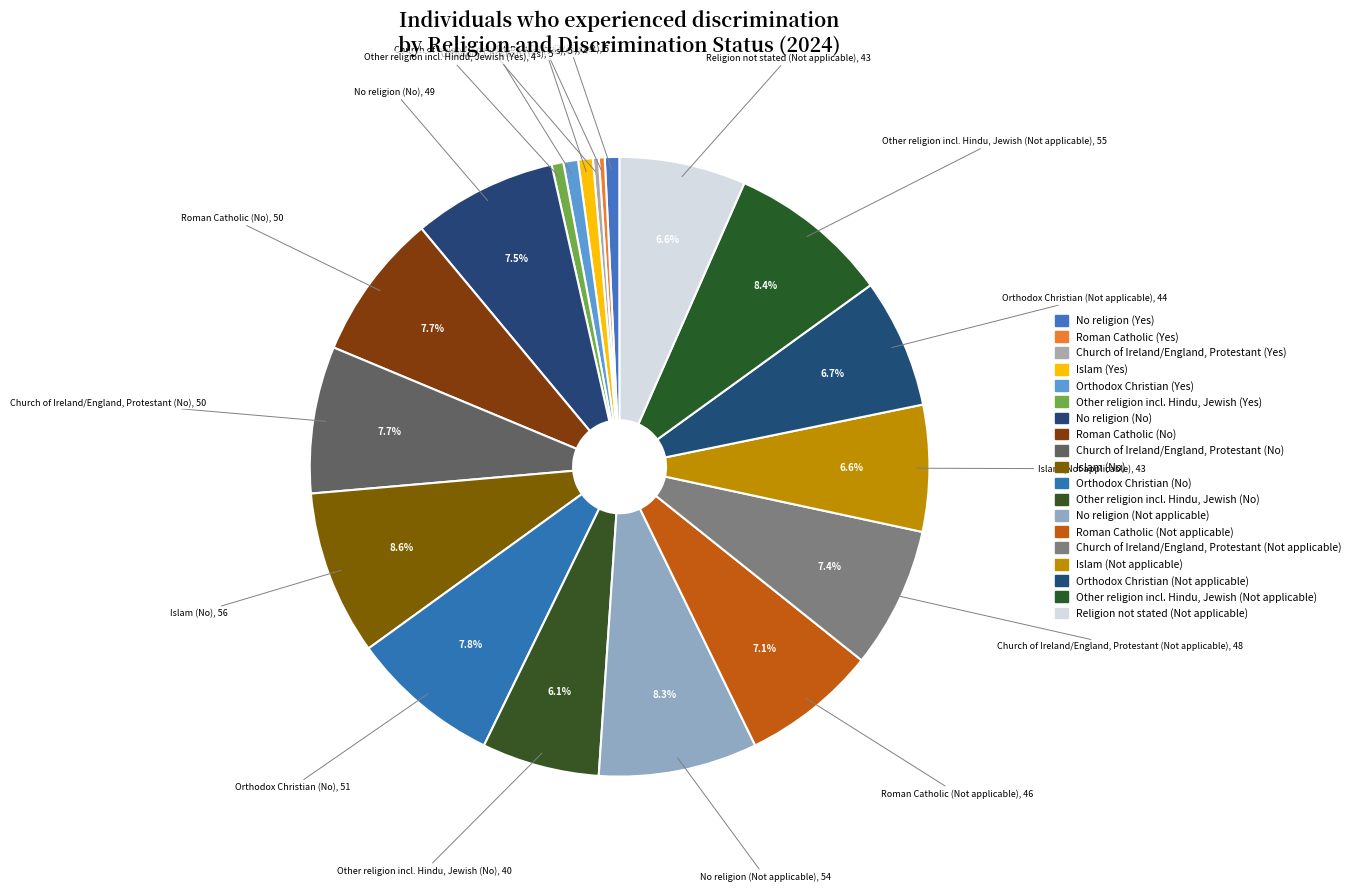

To the nearest percent, what is the average slice percentage?

5%